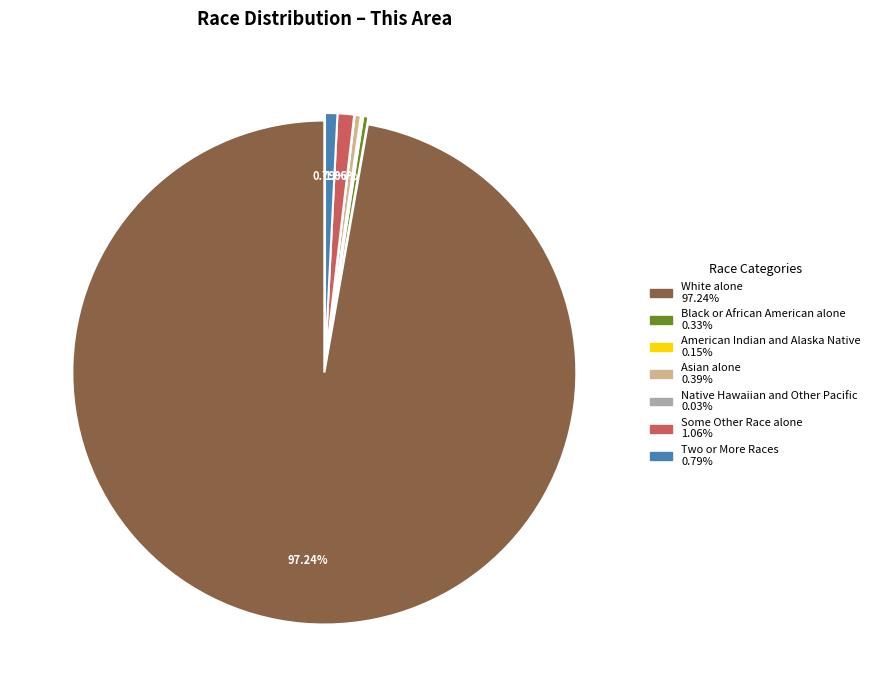

Combined, do Some Other Race alone and Asian alone account for over 50%?

No